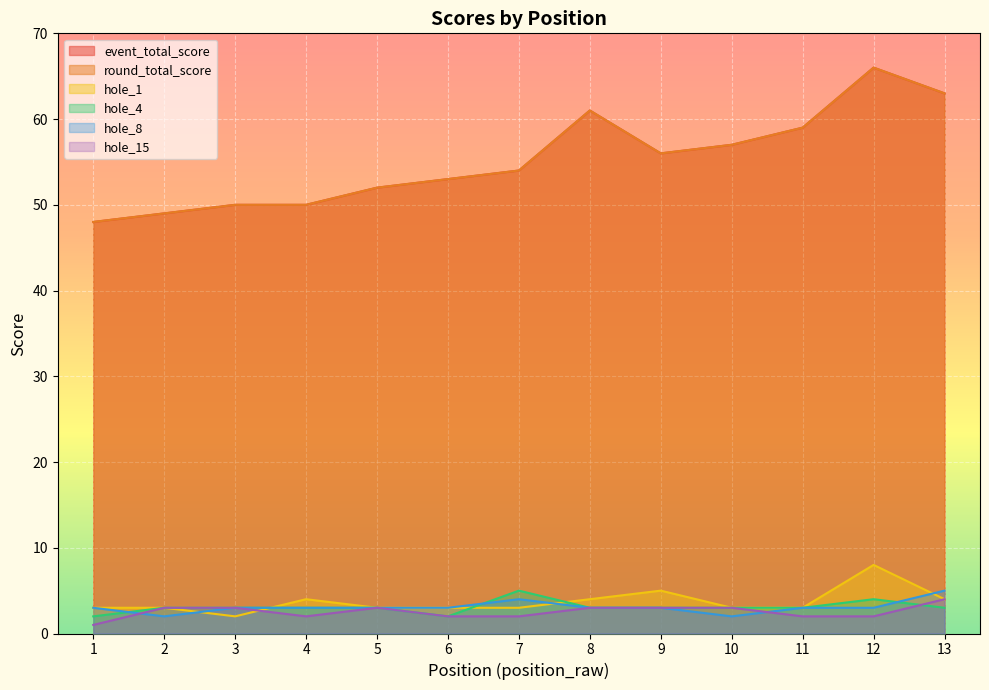

What are all the series names shown in the legend?

event_total_score, round_total_score, hole_1, hole_4, hole_8, hole_15